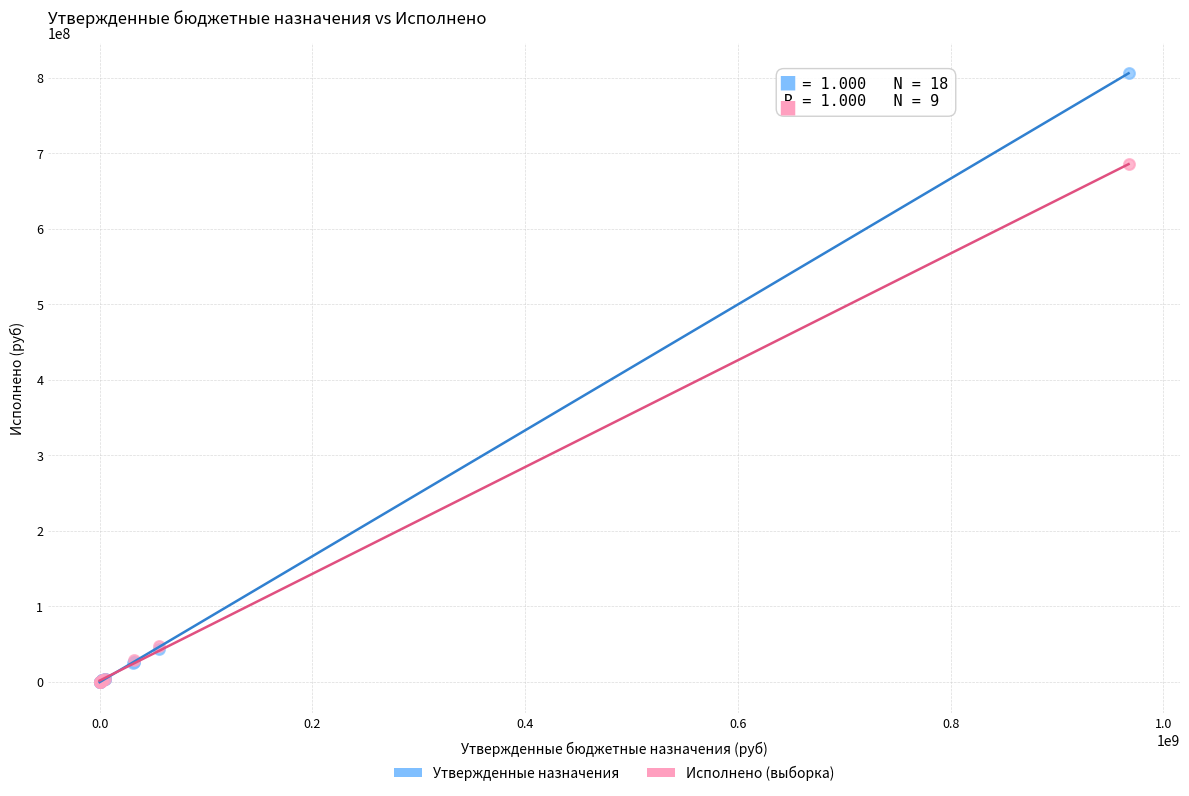

Which series has the widest spread of Y values?

Утвержденные назначения